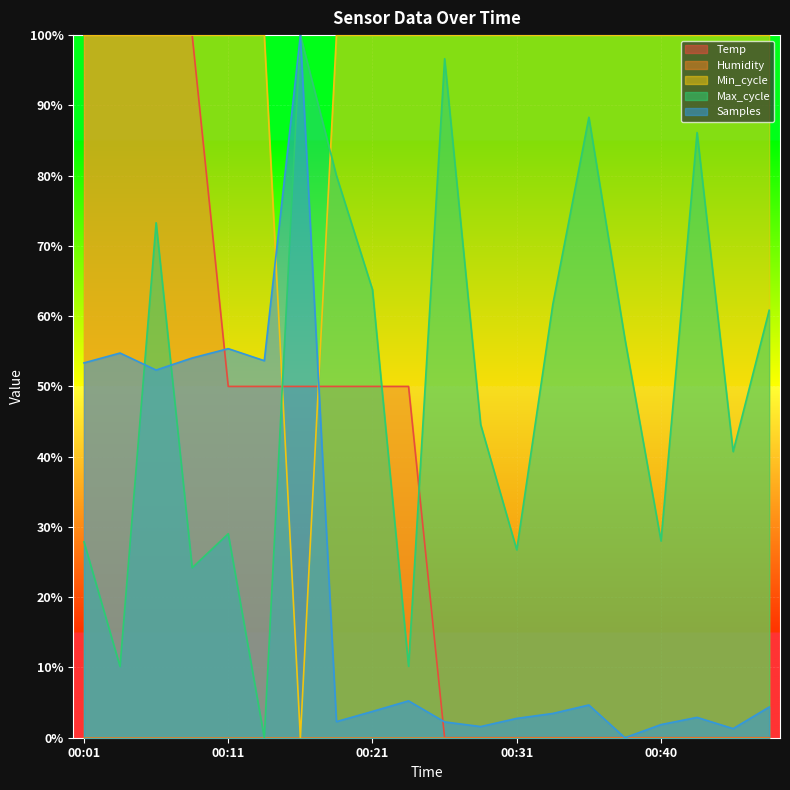

Is it true that Max_cycle equals 29.0 at 00:11?

True